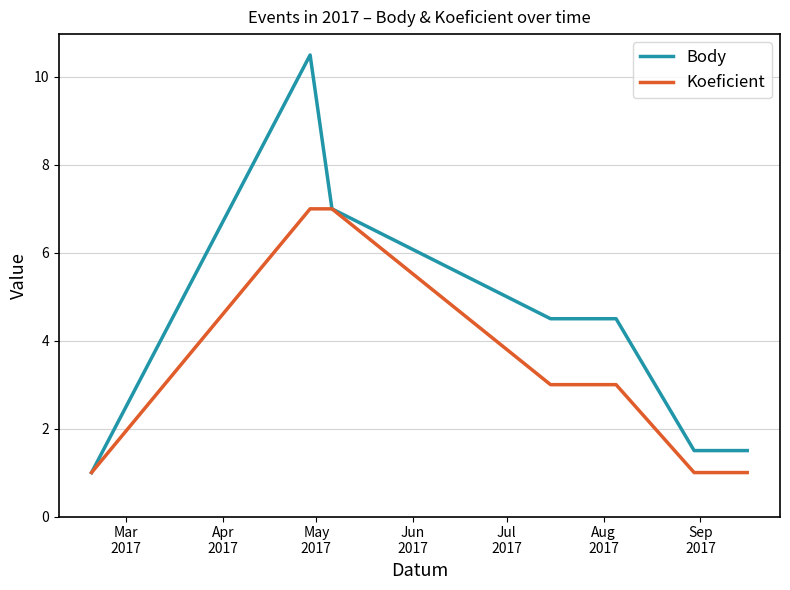

What is the minimum value shown in the chart?

1.0